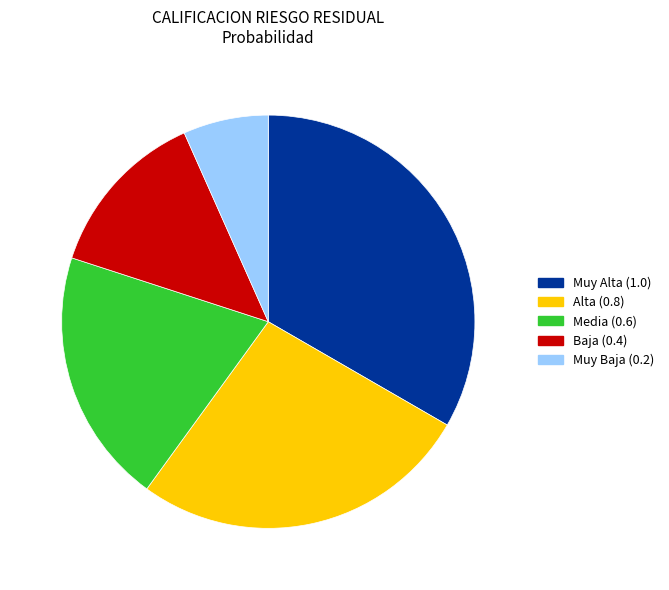

Is the sum of Muy Alta and Baja greater than half?

No